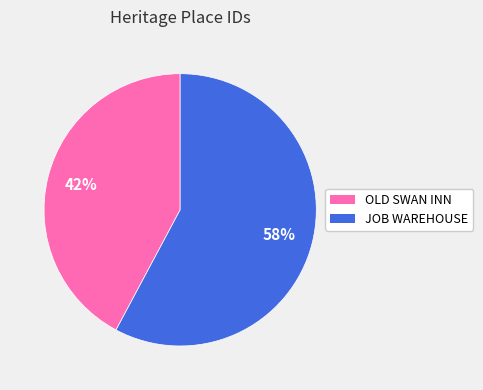

Which has a higher value, JOB WAREHOUSE or OLD SWAN INN?

JOB WAREHOUSE